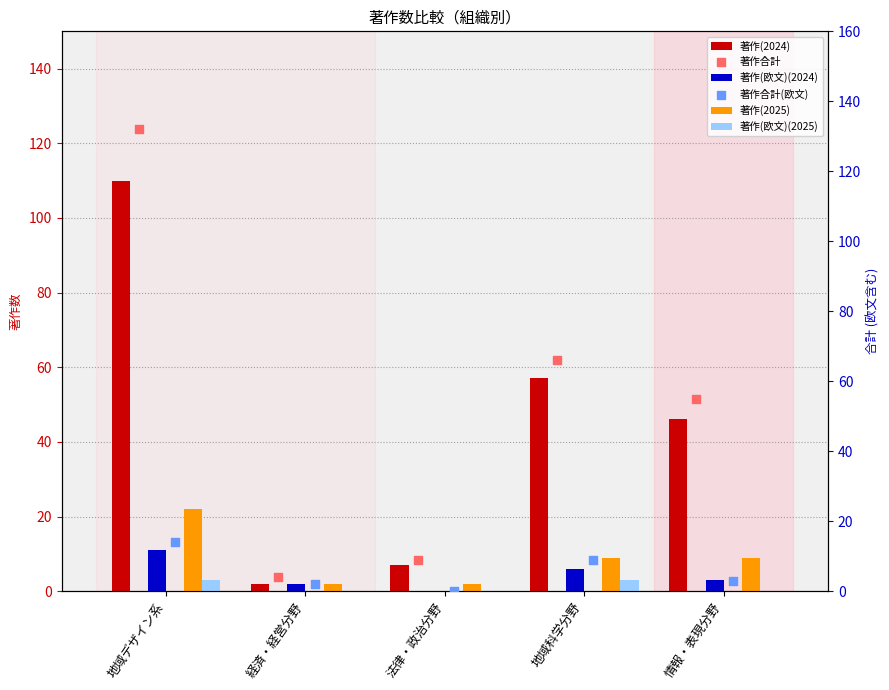

What is the total value across all series at 地域デザイン系?

292